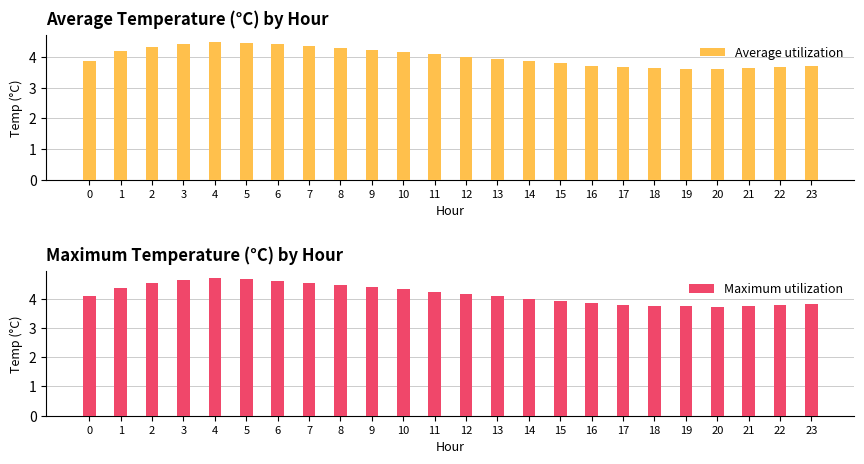

Does the chart contain stacked bars?

No